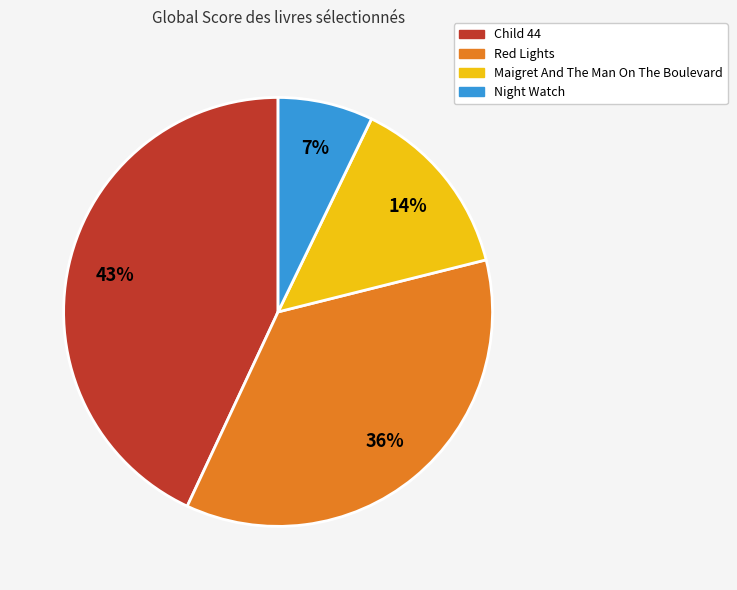

Between Red Lights and Night Watch, which is larger?

Red Lights